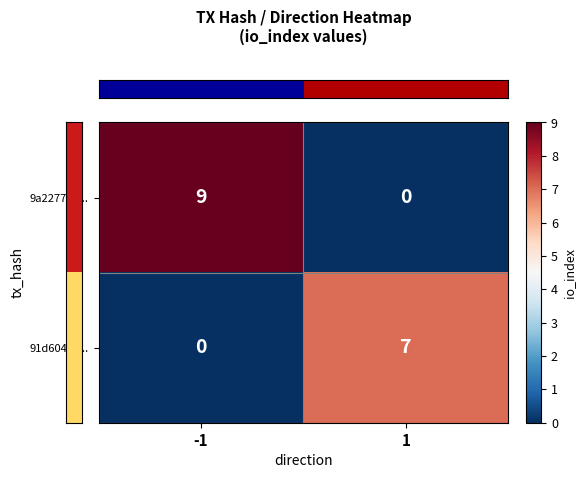

True or false: 91d6046c... has a value of 4 at 1.

False